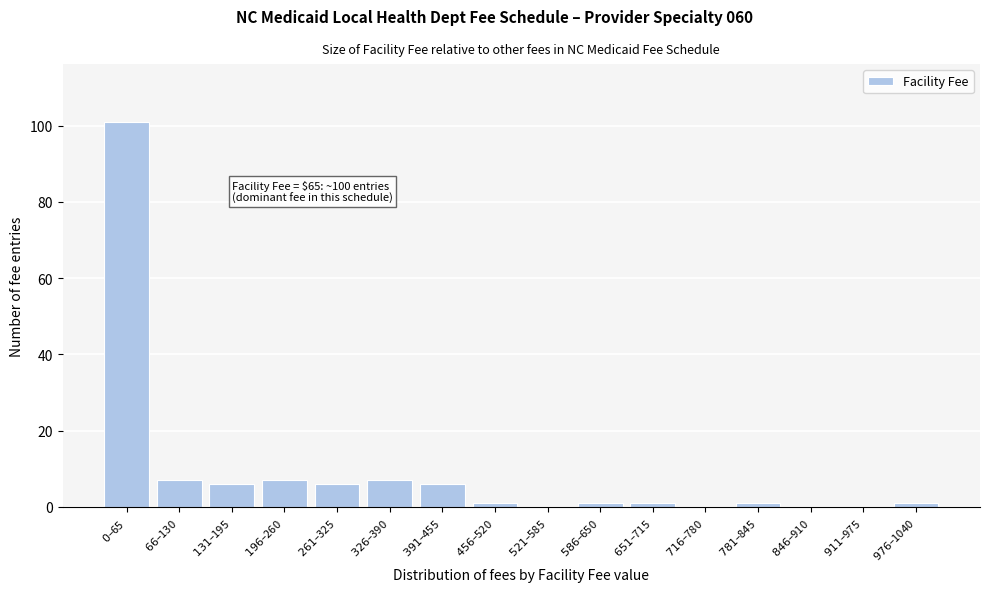

What is the greatest value displayed?

101